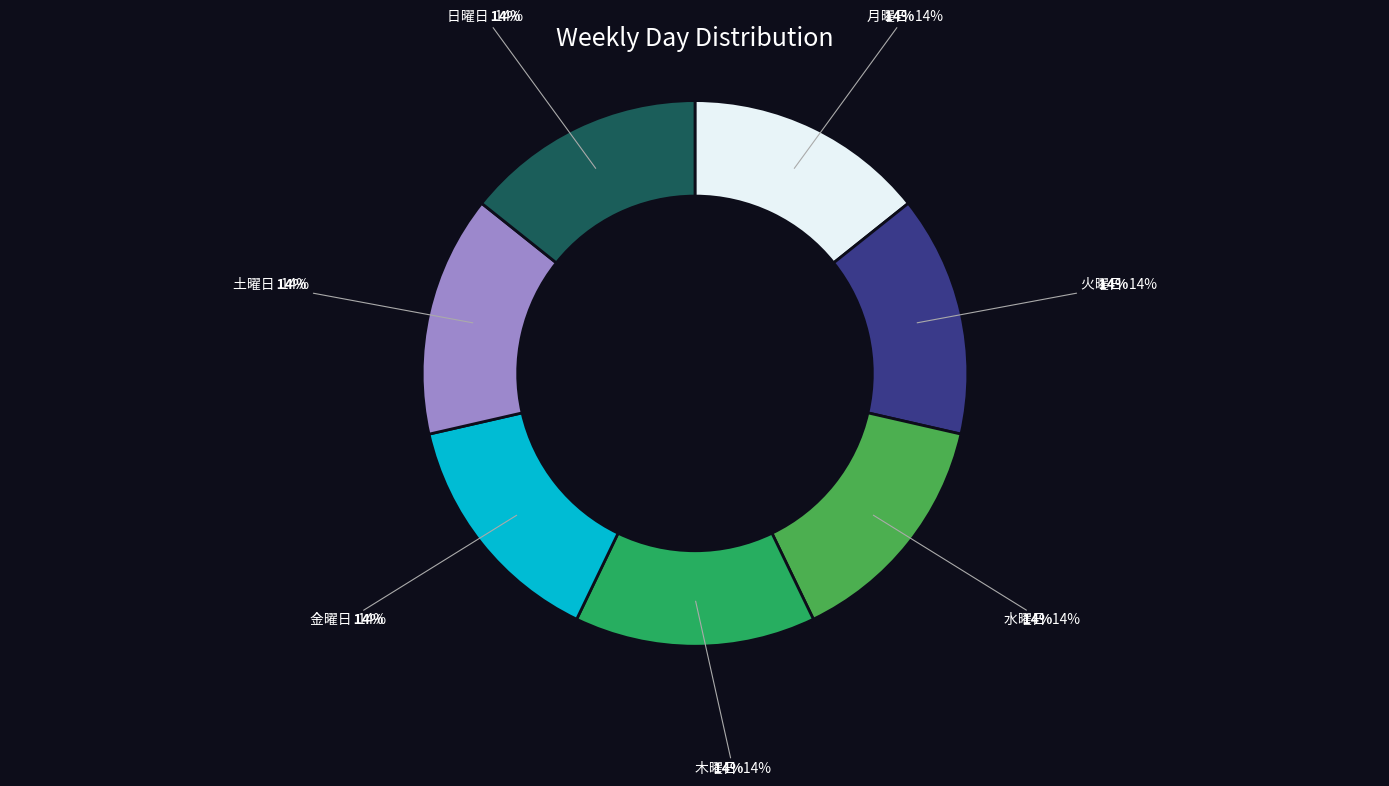

What percentage is the 月曜日 slice, to the nearest percent?

14%